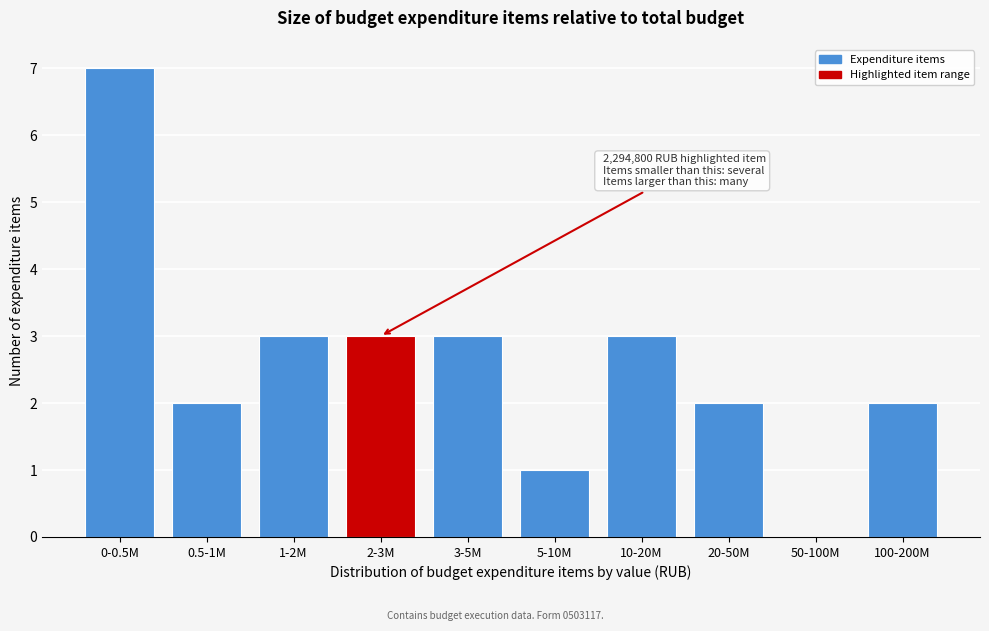

Reading right to left, extract all data points from this chart.

100-200M=2	50-100M=0	20-50M=2	10-20M=3	5-10M=1	3-5M=3	2-3M=3	1-2M=3	0.5-1M=2	0-0.5M=7